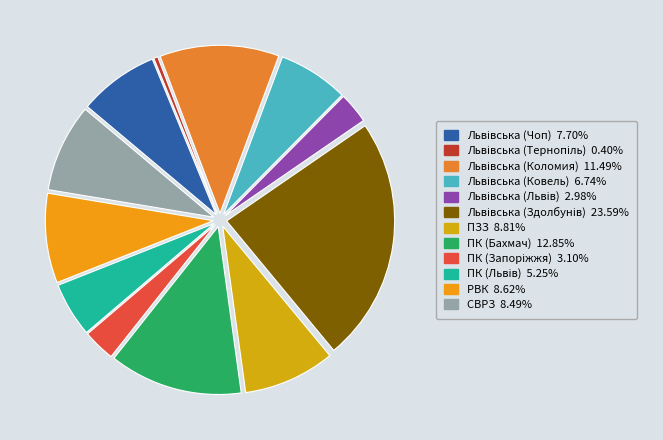

What percentage is NOT represented by ПЗЗ?

91.2%